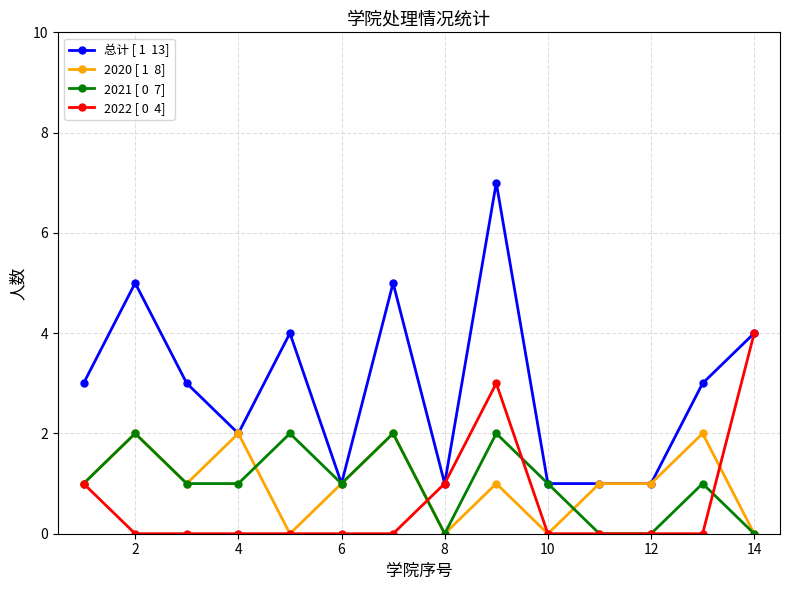

What is the greatest value displayed?

7